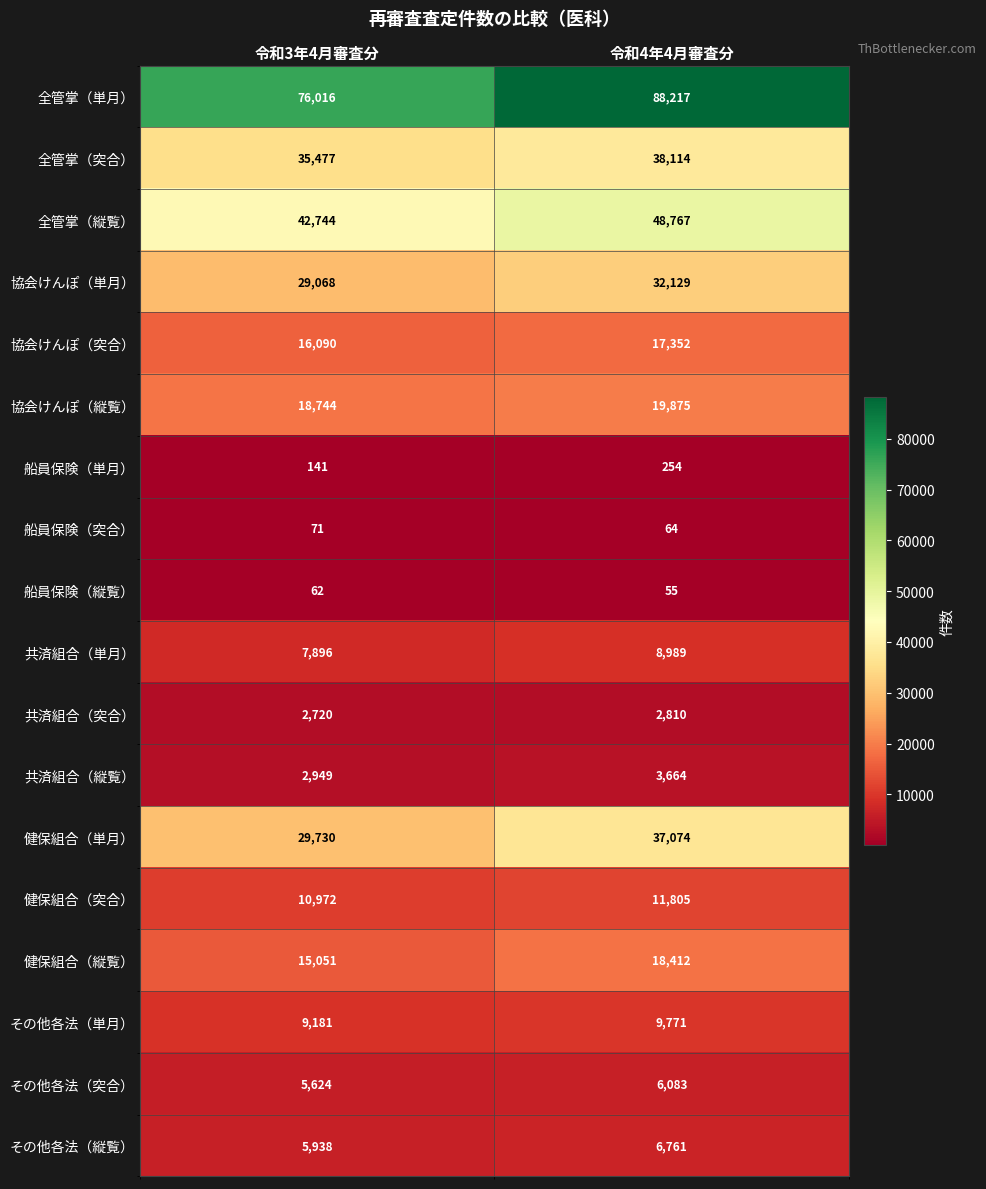

Which label corresponds to the smallest value in the chart?

令和4年4月審査分